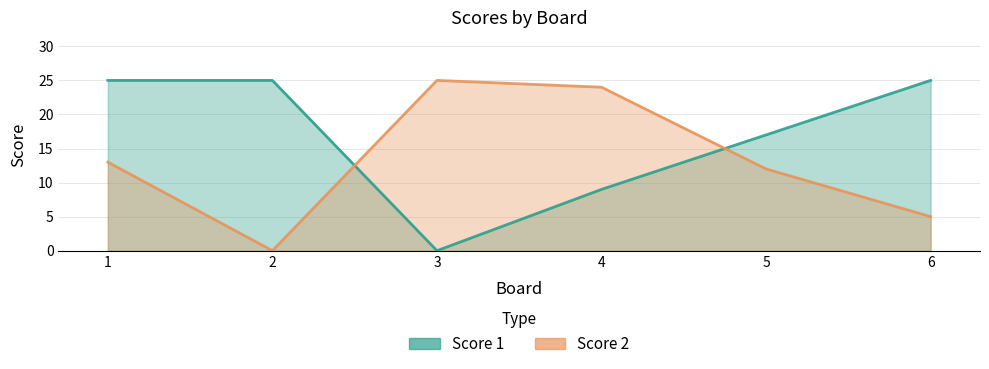

True or false: Score 2 has more than 2 points higher than both neighbors.

False